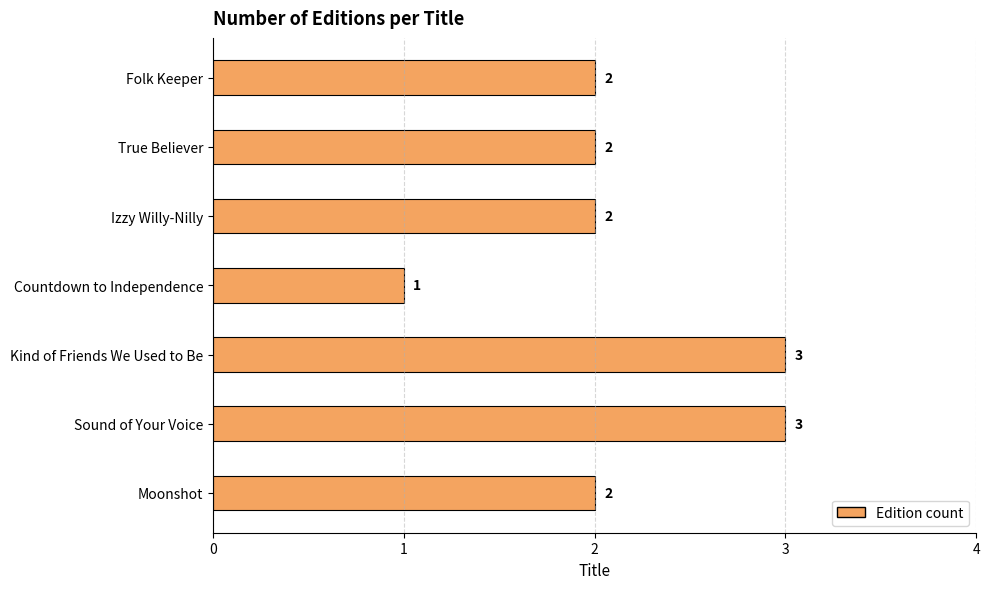

Which label corresponds to the smallest value in the chart?

Countdown to Independence